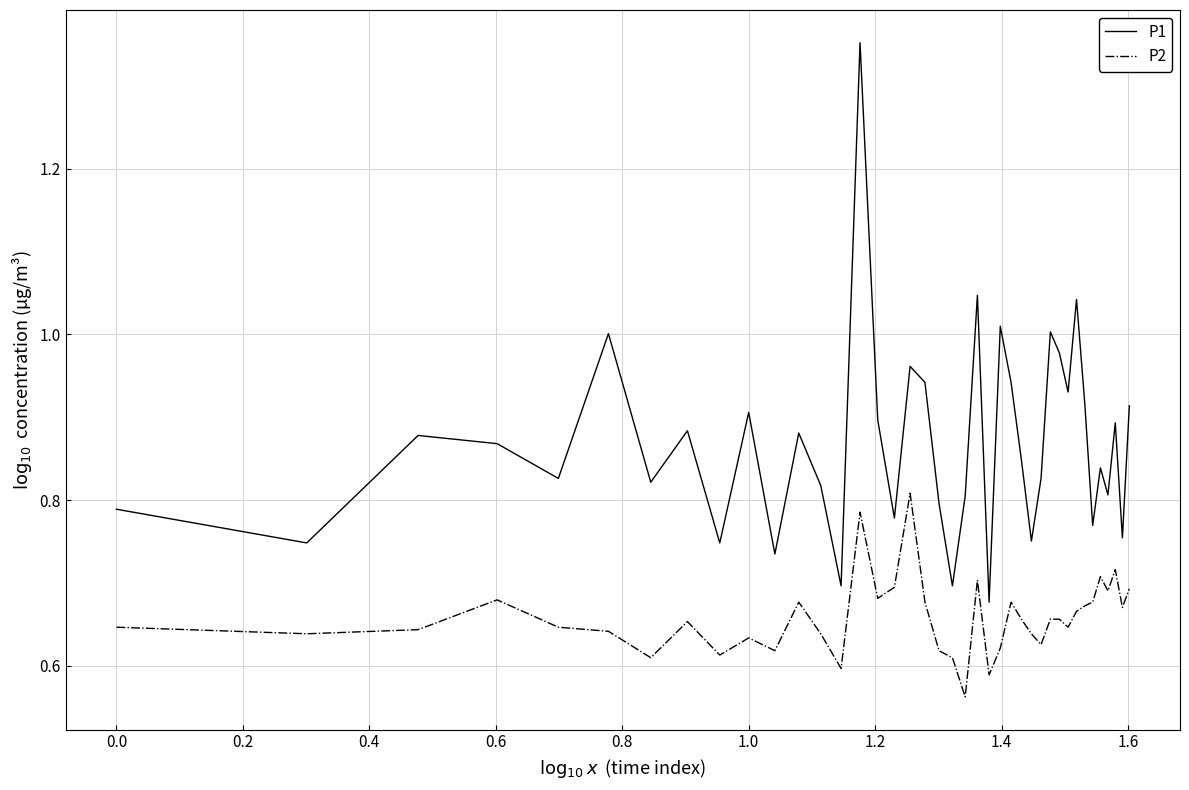

Does the chart have visible grid lines?

Yes